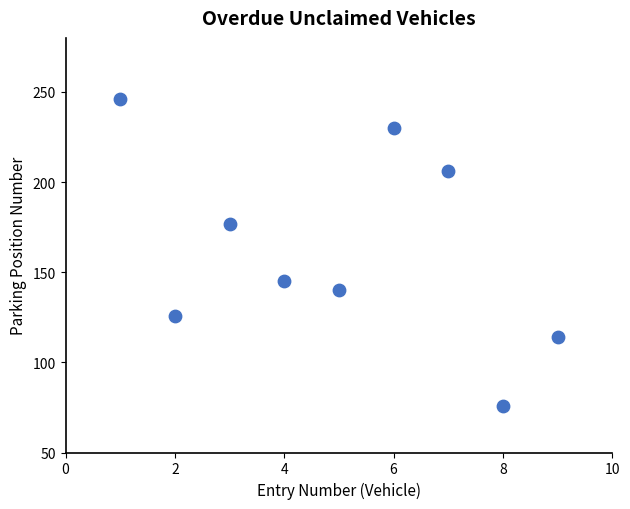

What is the range of Y values (max minus min)?

170